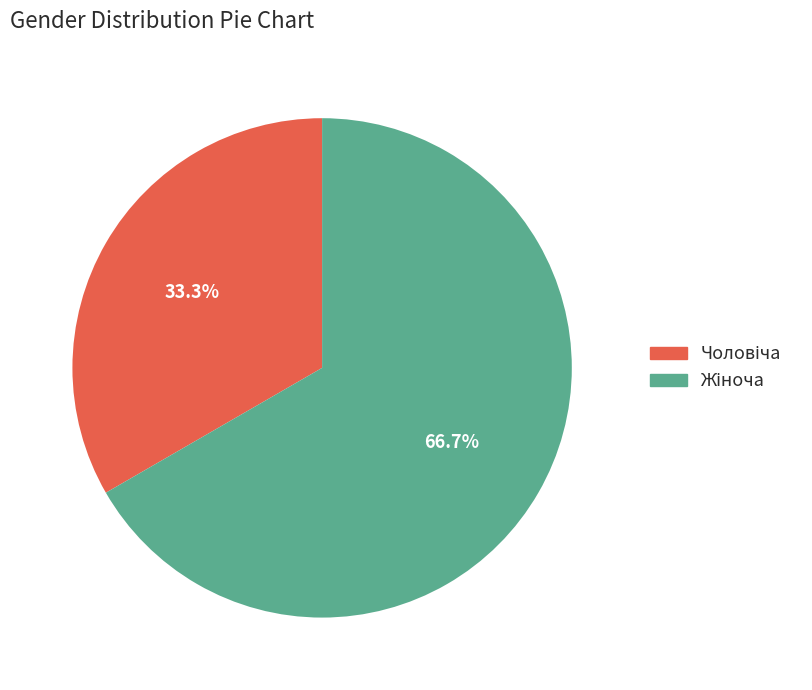

Is there a majority slice in this chart?

Yes